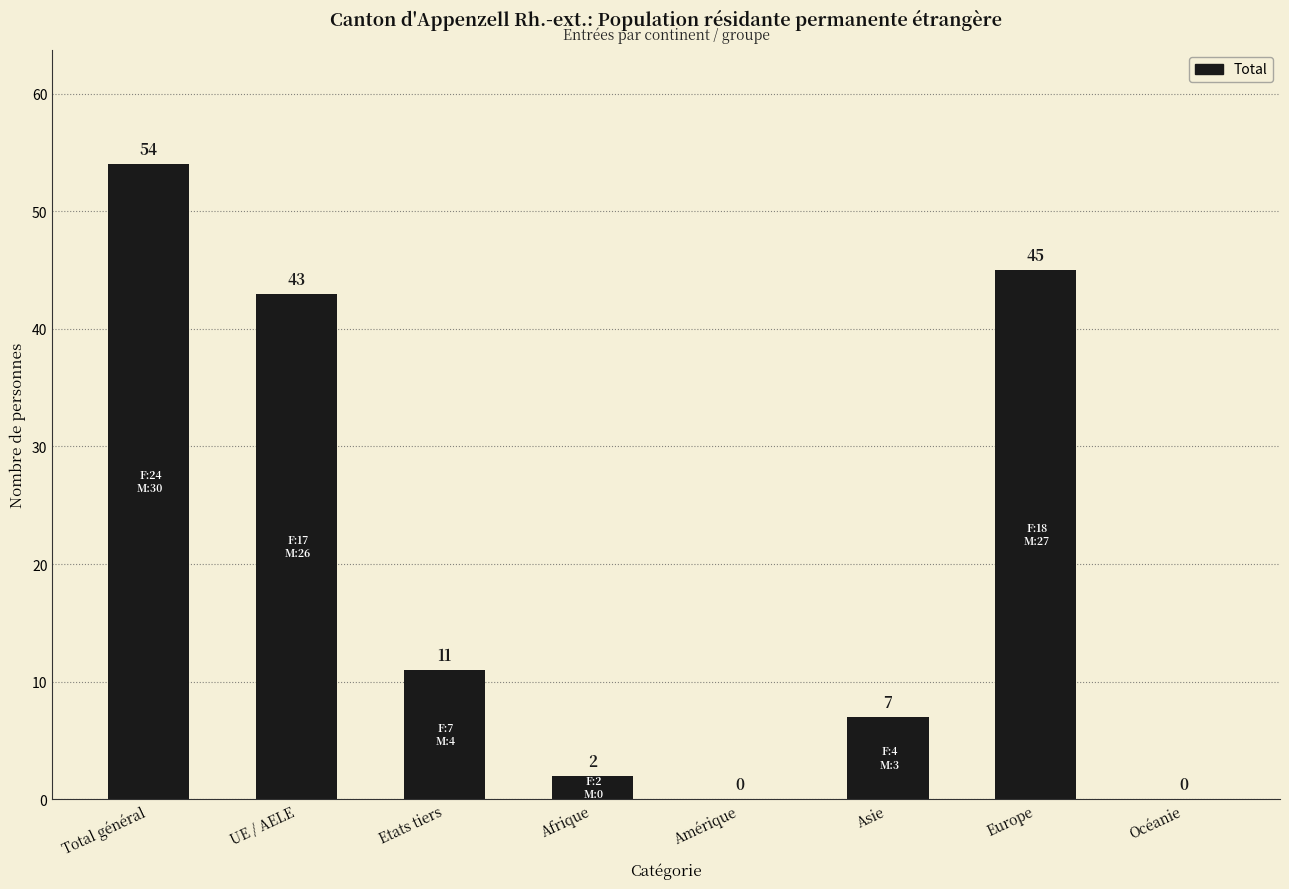

True or false: the data shows 43 at UE / AELE.

True